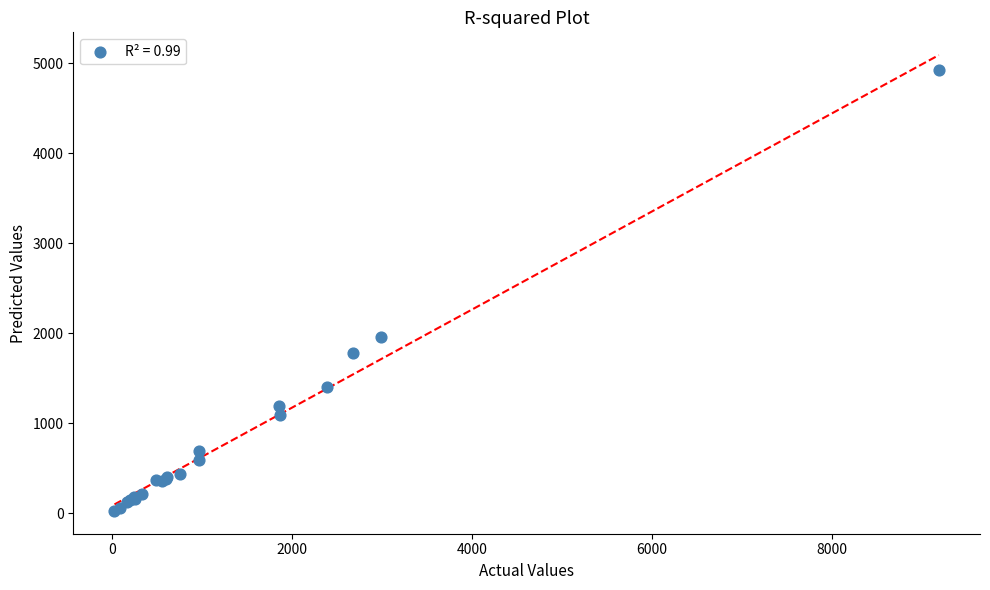

What Y value in the scatter plot is closest to 2475?

1951